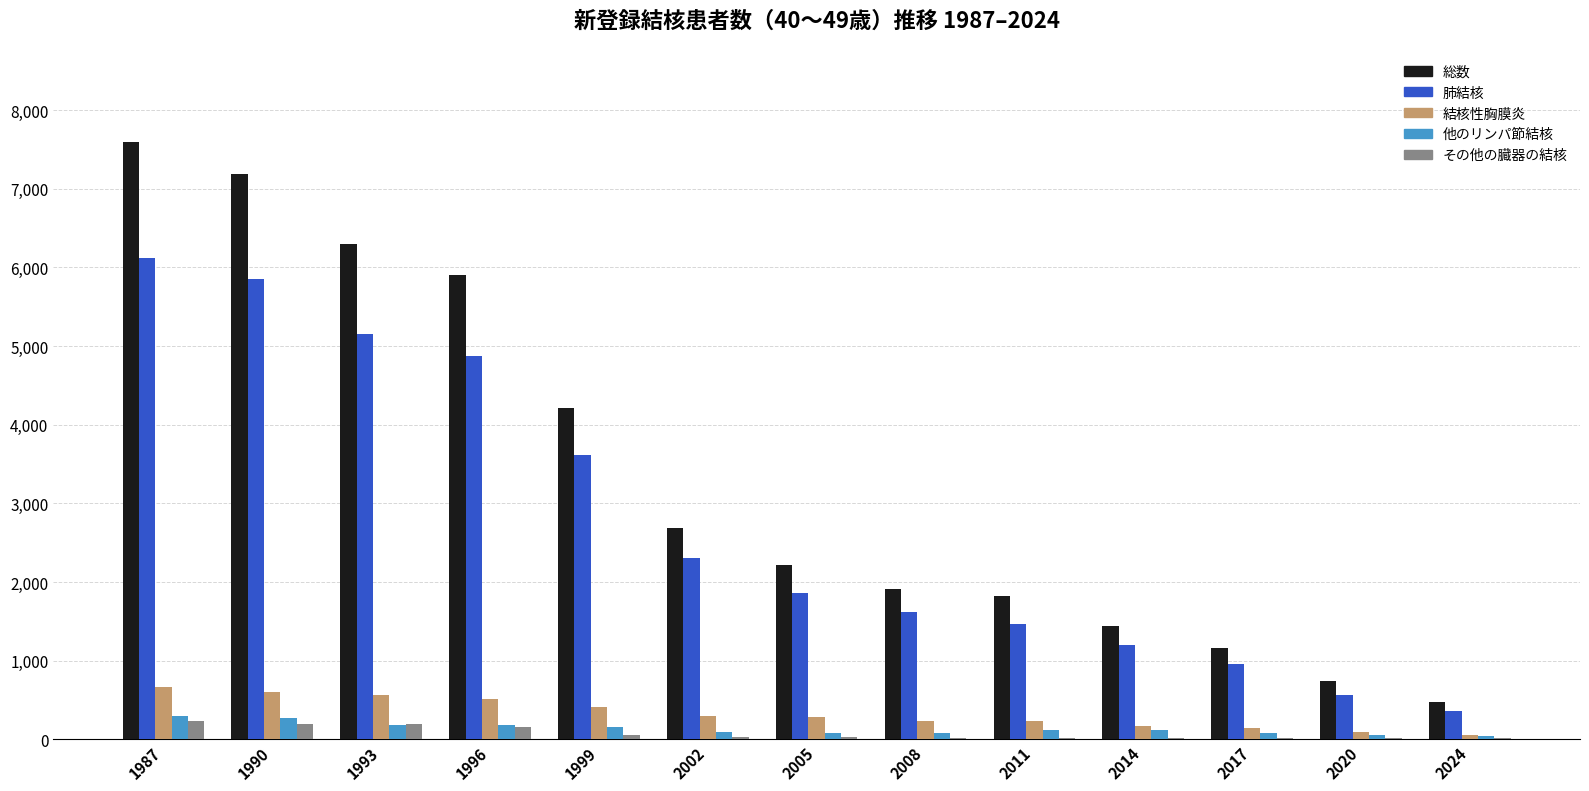

The value of 肺結核 at 2005 is 686. True or false?

False